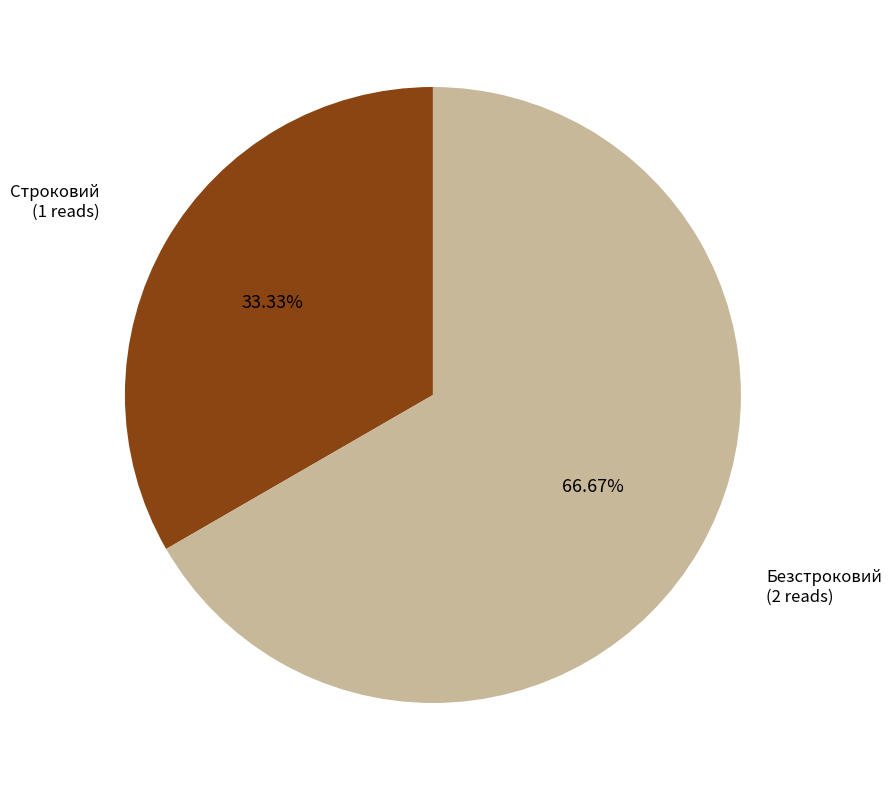

What is the smallest slice in the pie chart?

Строковий